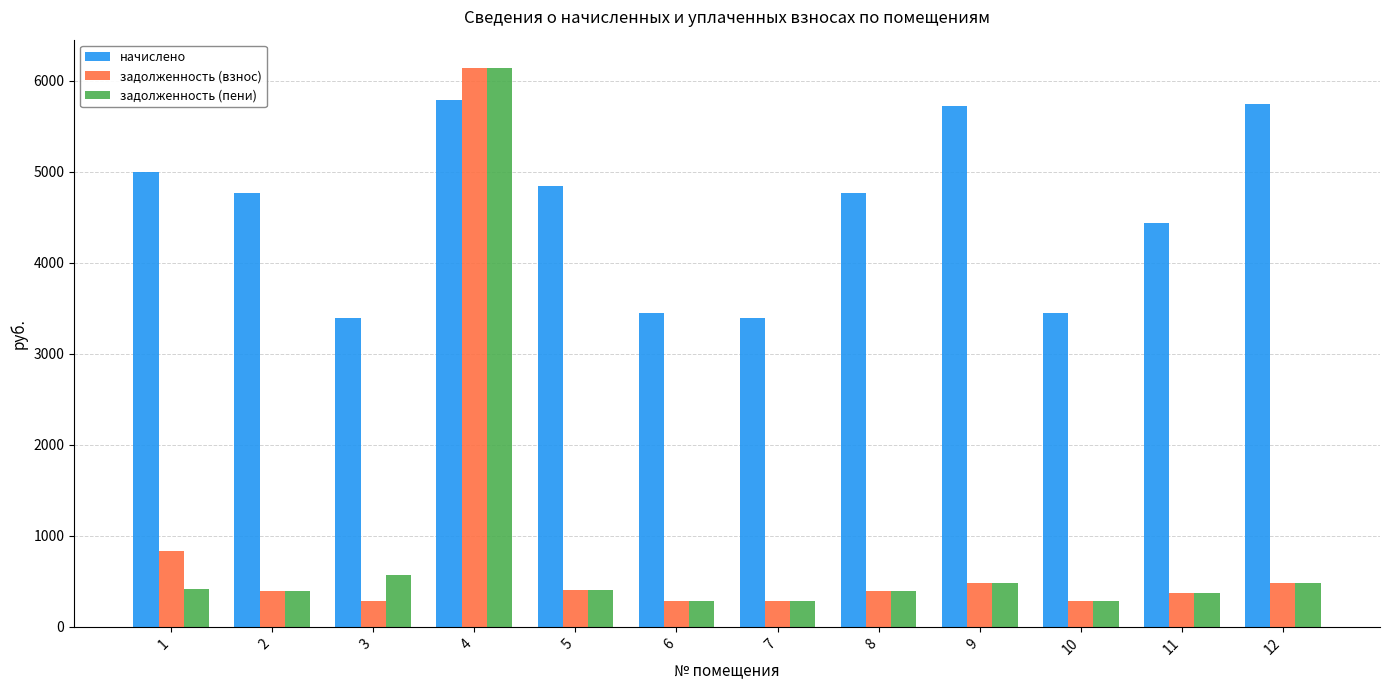

At how many categories does at least one series exceed 5602?

3